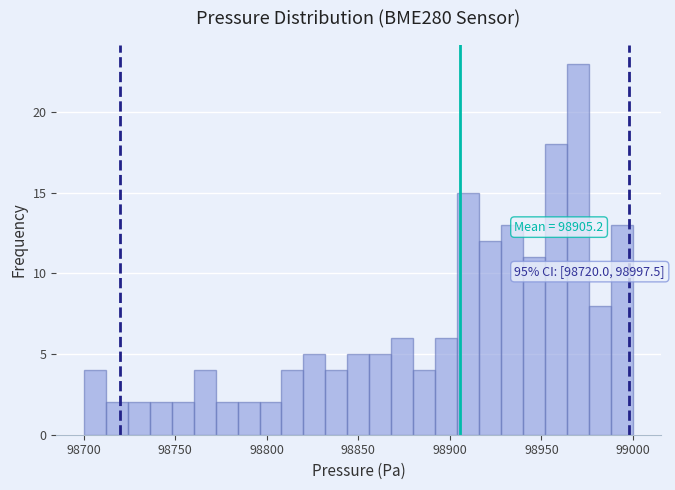

Read against the x-axis, roughly where is the centre of the tallest bar?

98970